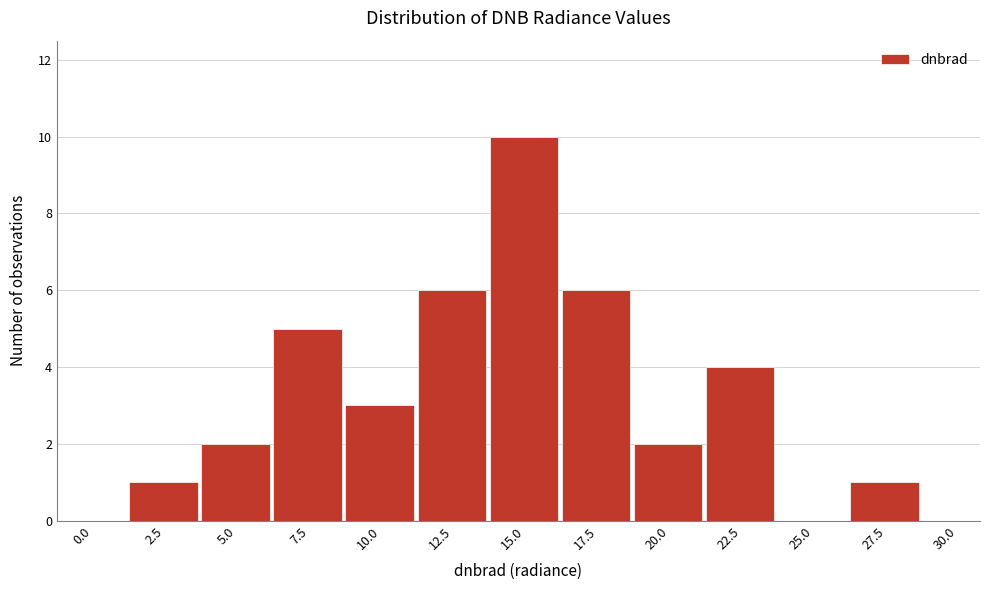

Reading left to right, extract all data points from this chart.

0.0=0	2.5=1	5.0=2	7.5=5	10.0=3	12.5=6	15.0=10	17.5=6	20.0=2	22.5=4	25.0=0	27.5=1	30.0=0